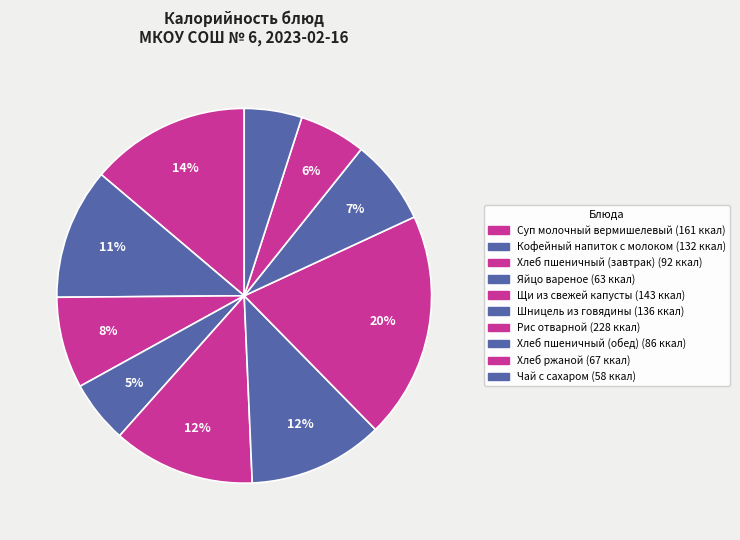

Combined, do Хлеб пшеничный (завтрак) and Яйцо вареное account for over 50%?

No